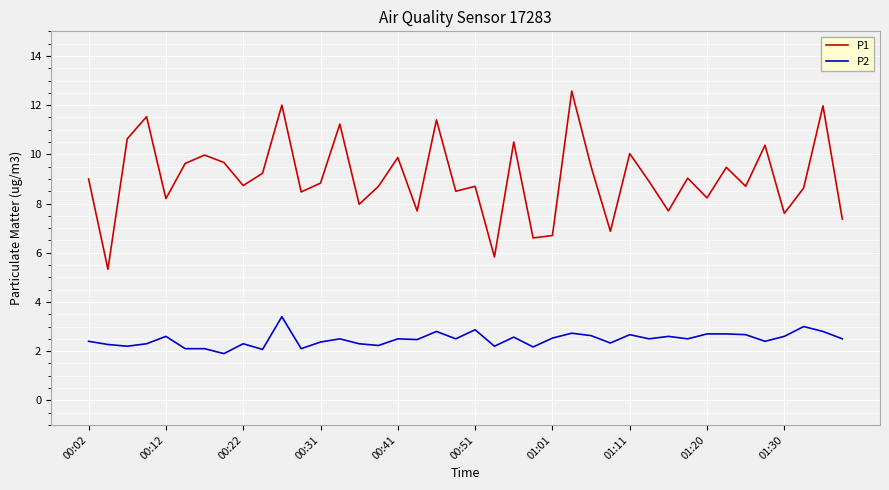

Which series has the largest total across all categories?

P1